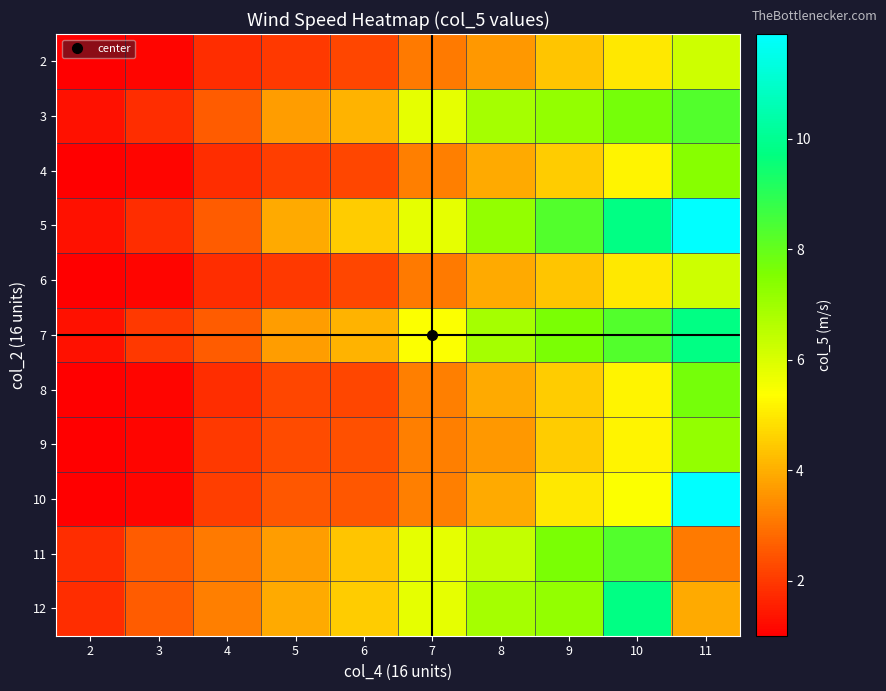

List the series in order of their peak value, highest first.

5, 10, 7, 12, 3, 11, 8, 4, 9, 2, 6